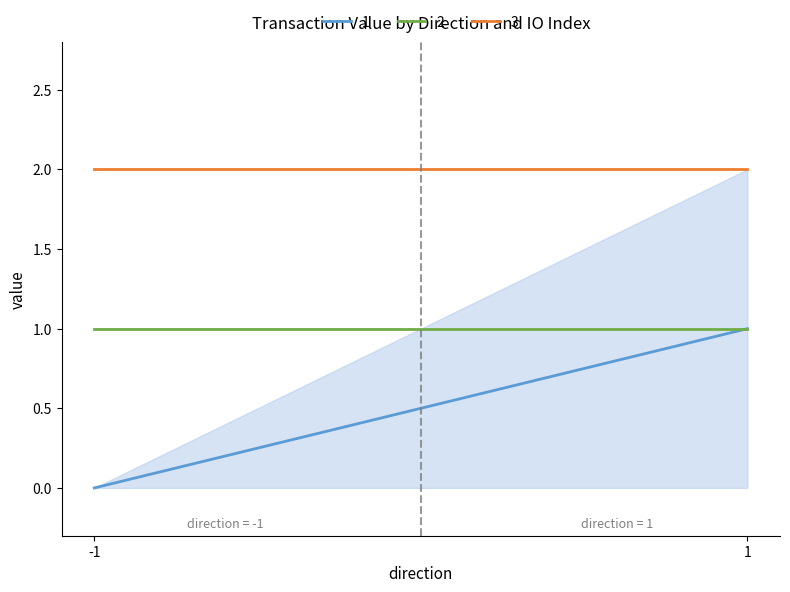

Is this an area chart (filled region under the line)?

No